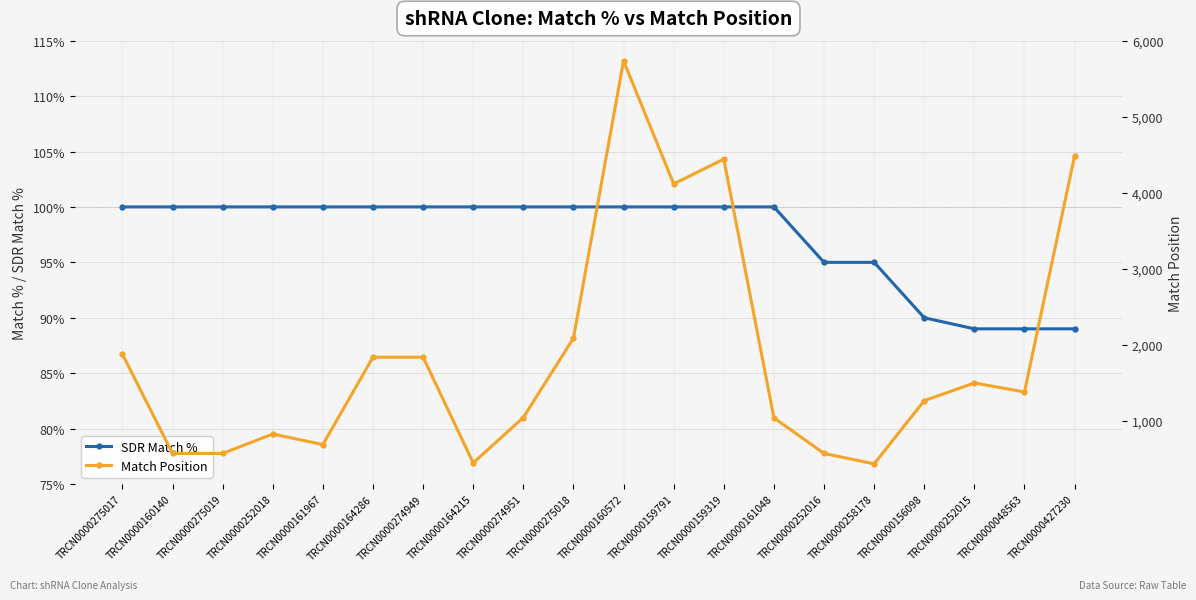

Is it true that Match Position equals 2884 at TRCN0000159319?

False